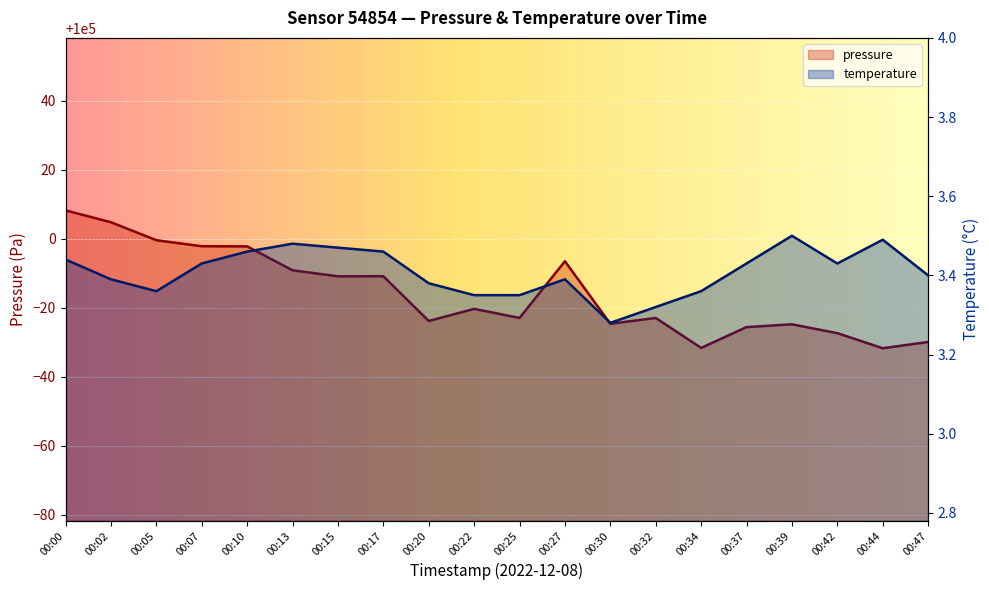

What is the approximate value of temperature at 00:00?

3.4